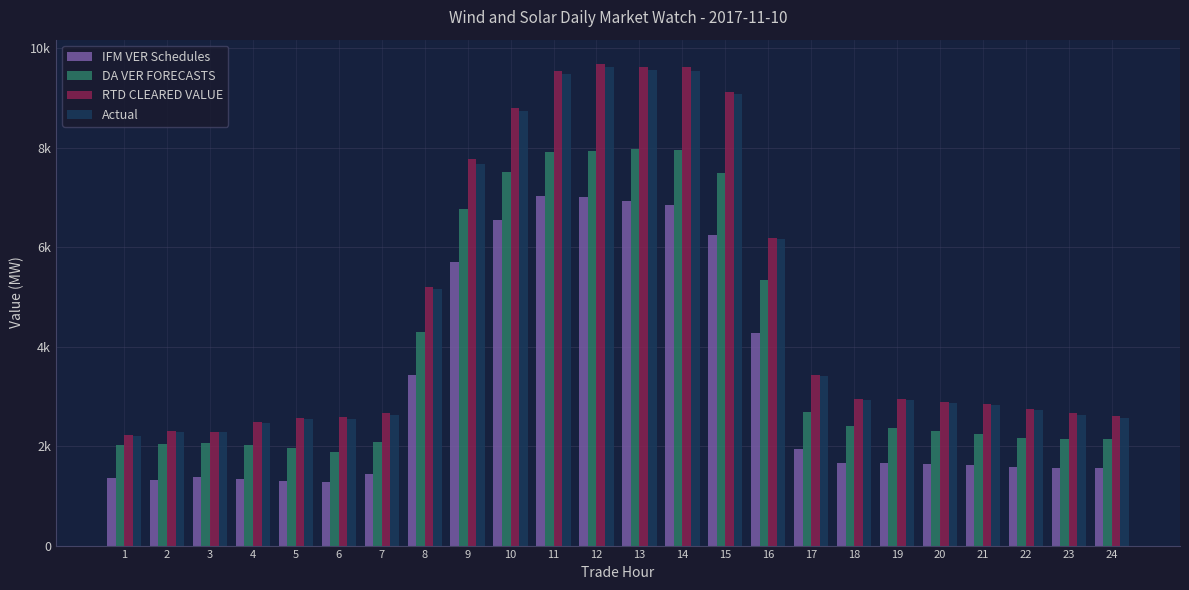

At how many categories does at least one series exceed 7627?

7